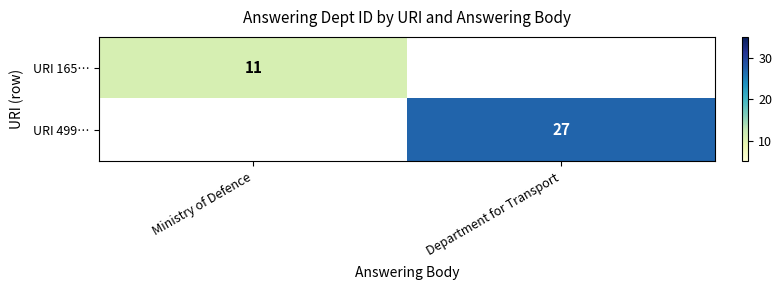

The URI 165… series shows 11 at Ministry of Defence. True or false?

True